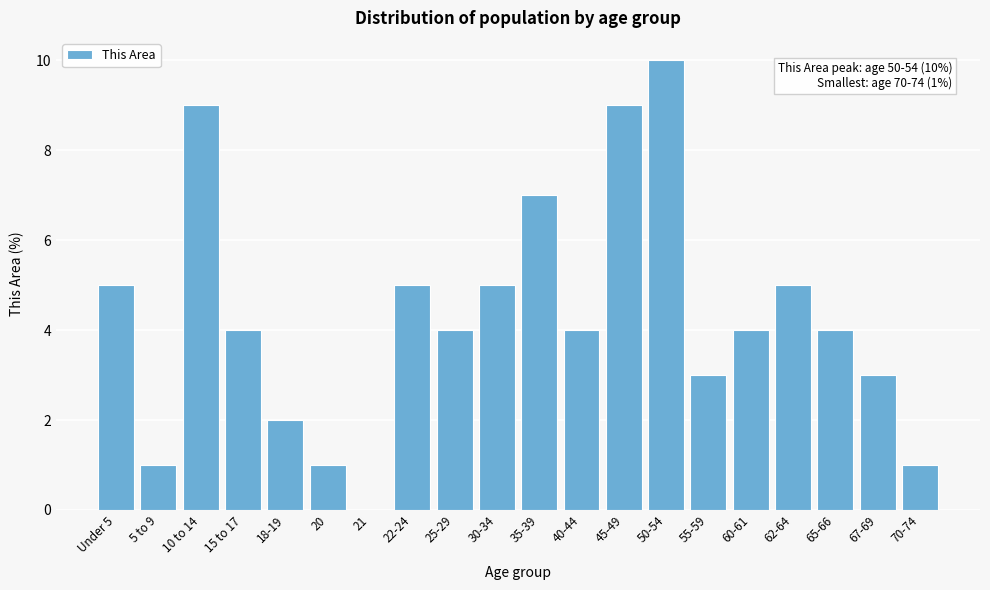

Reading left to right, extract all data points from this chart.

Under 5=5	5 to 9=1	10 to 14=9	15 to 17=4	18-19=2	20=1	21=0	22-24=5	25-29=4	30-34=5	35-39=7	40-44=4	45-49=9	50-54=10	55-59=3	60-61=4	62-64=5	65-66=4	67-69=3	70-74=1